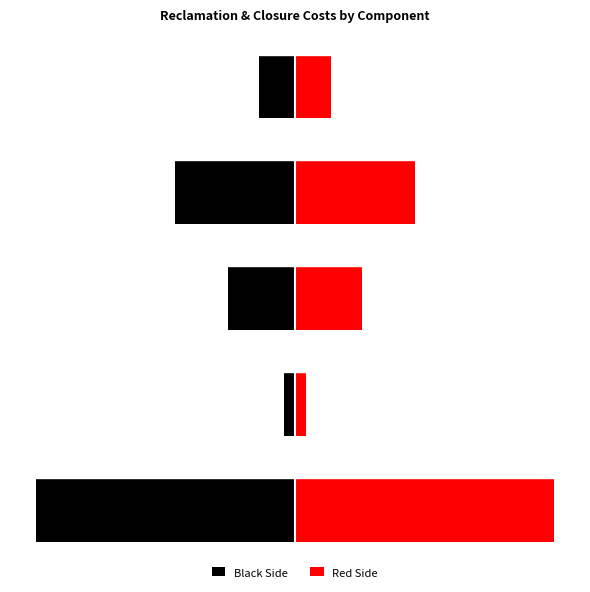

Count the number of categories in the chart.

5